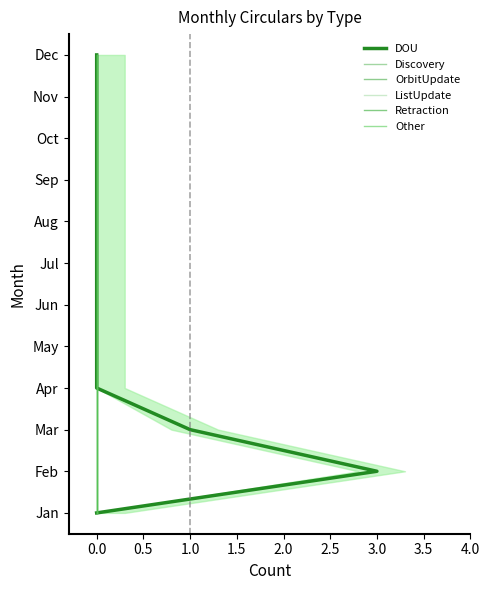

True or false: OrbitUpdate and Discovery cross at least once.

False